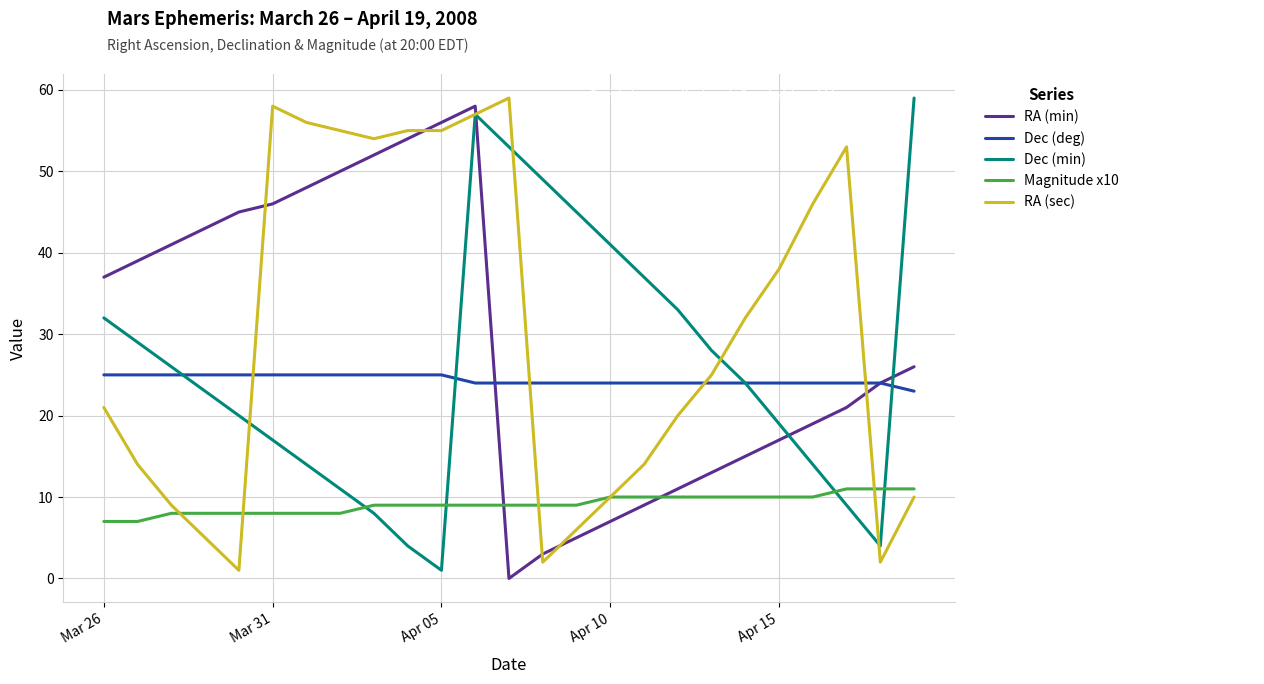

True or false: Magnitude x10 and Dec (deg) intersect in this chart.

False